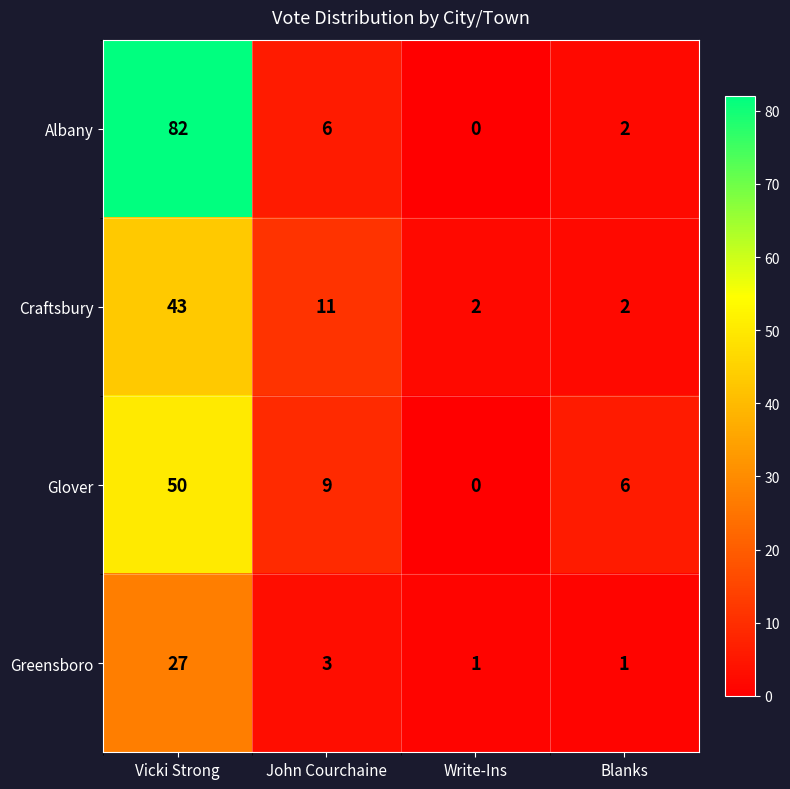

How many distinct data groups are displayed?

4